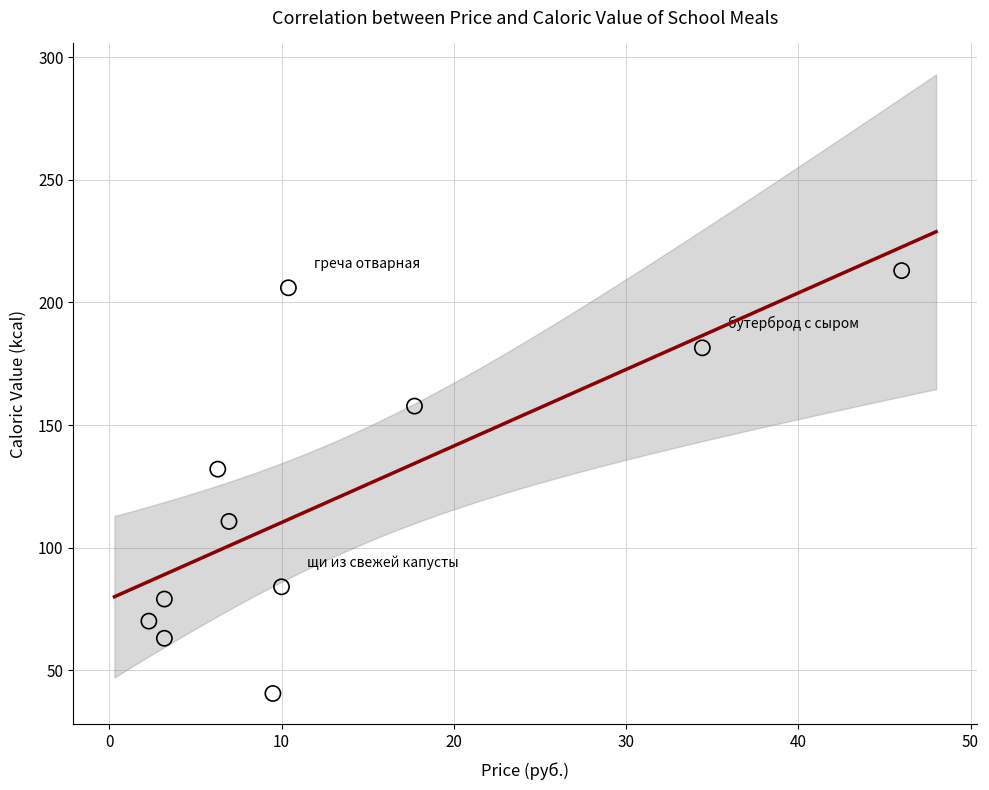

What is the average Y value?

121.6